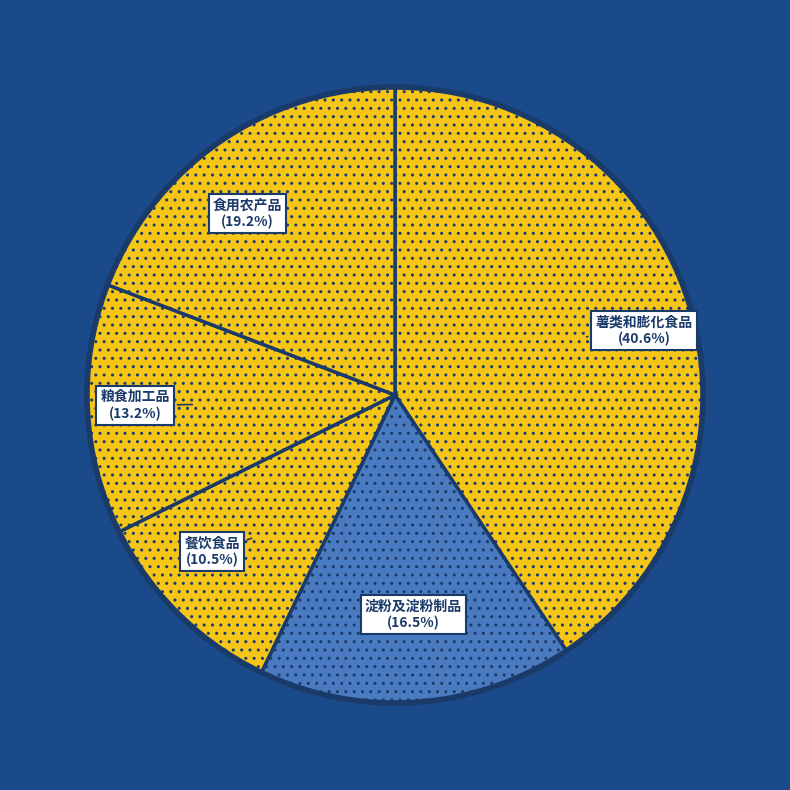

Is the sum of 薯类和膨化食品 and 粮食加工品 greater than half?

Yes